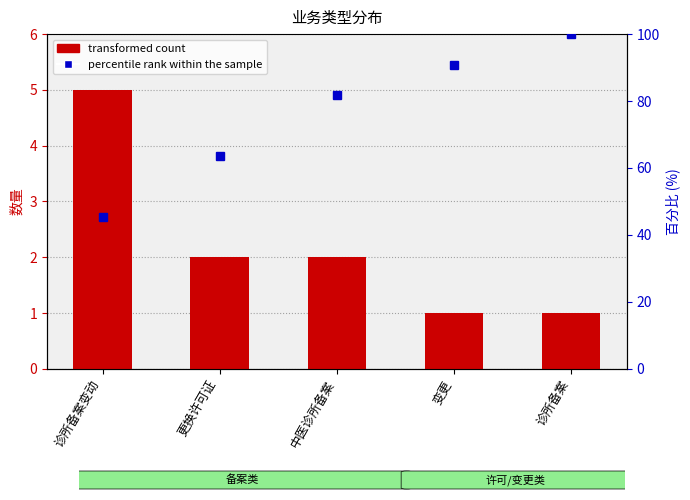

Which has a higher value, 诊所备案变动 or 更换许可证?

诊所备案变动